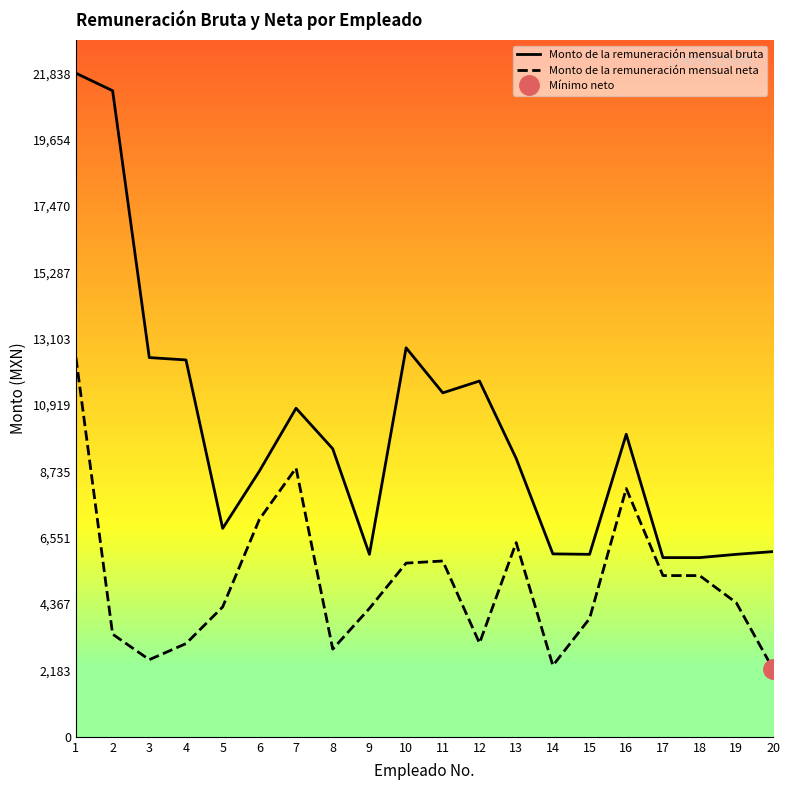

What is the value of the Monto de la remuneración mensual bruta point at the 14th from the left?

6019.6